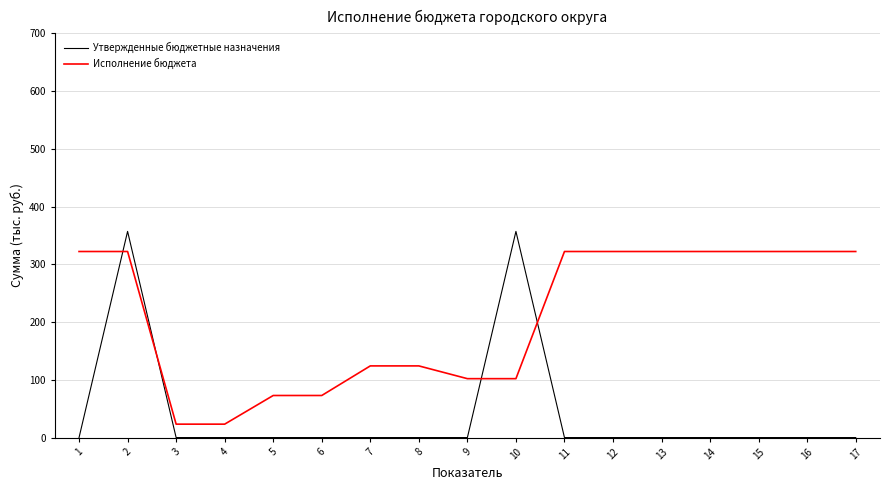

What is the average value of the Исполнение бюджета series?

208.5